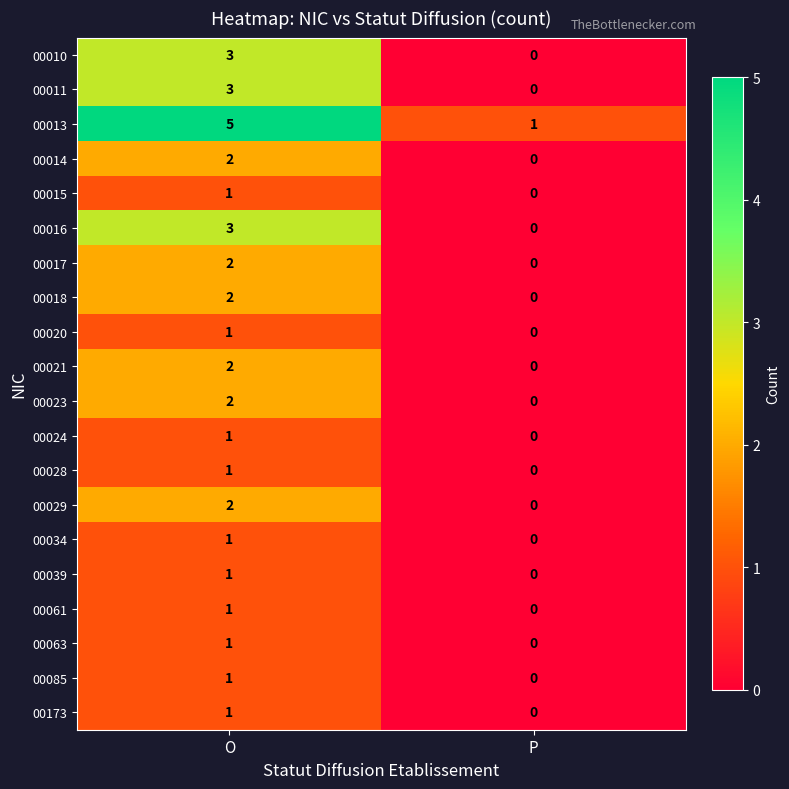

What is the spread (max minus min) of values at O?

4